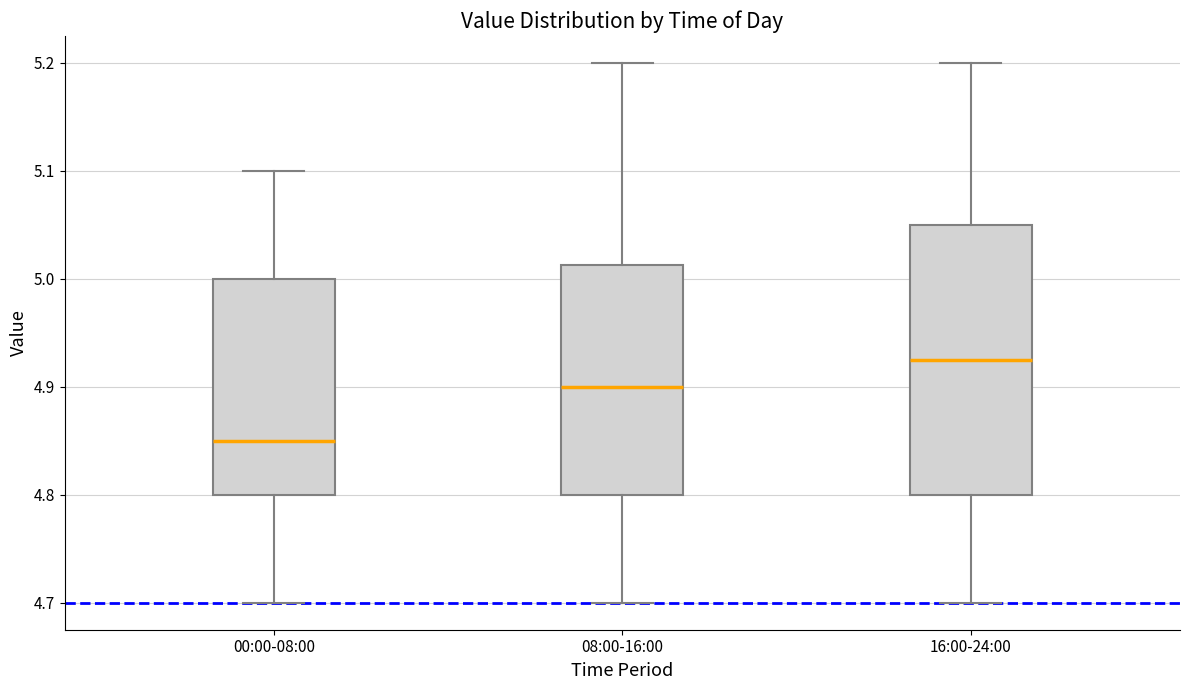

Which box is the tallest, from its lower edge to its upper edge?

16:00-24:00